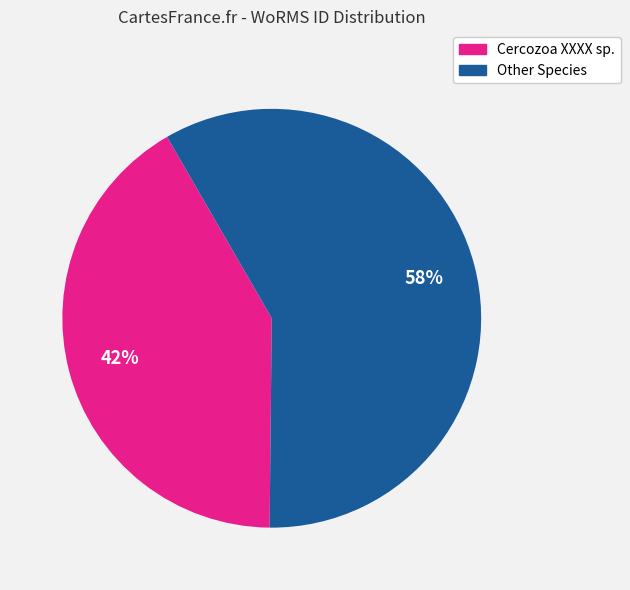

Is there a majority slice in this chart?

Yes